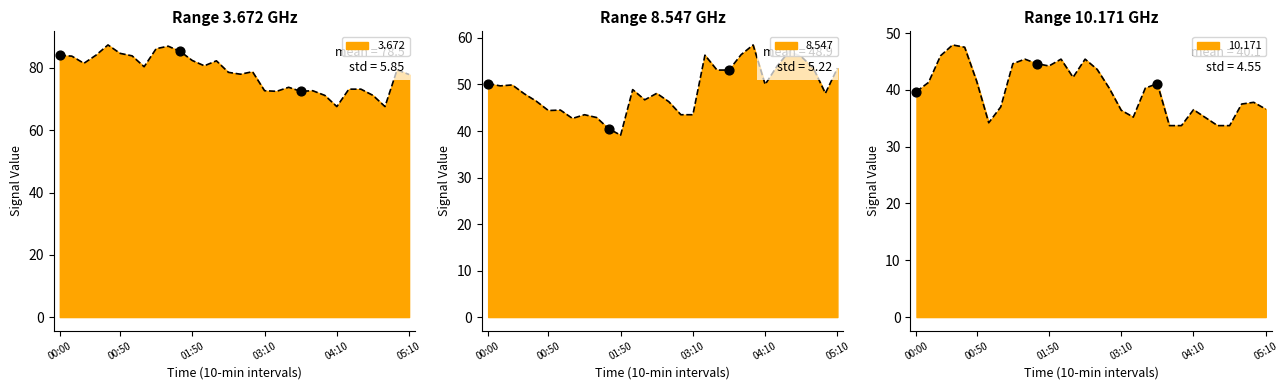

At how many categories does at least one series exceed 67?

30